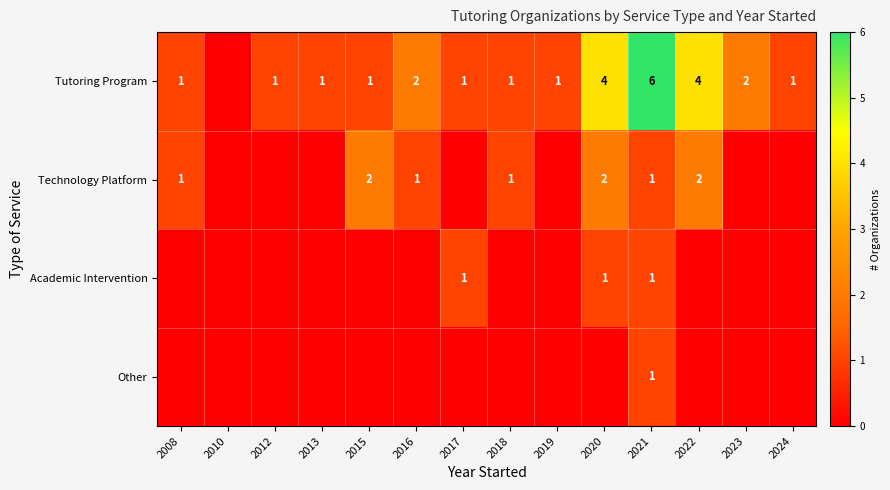

The Technology Platform series shows 1 at 2020. True or false?

False